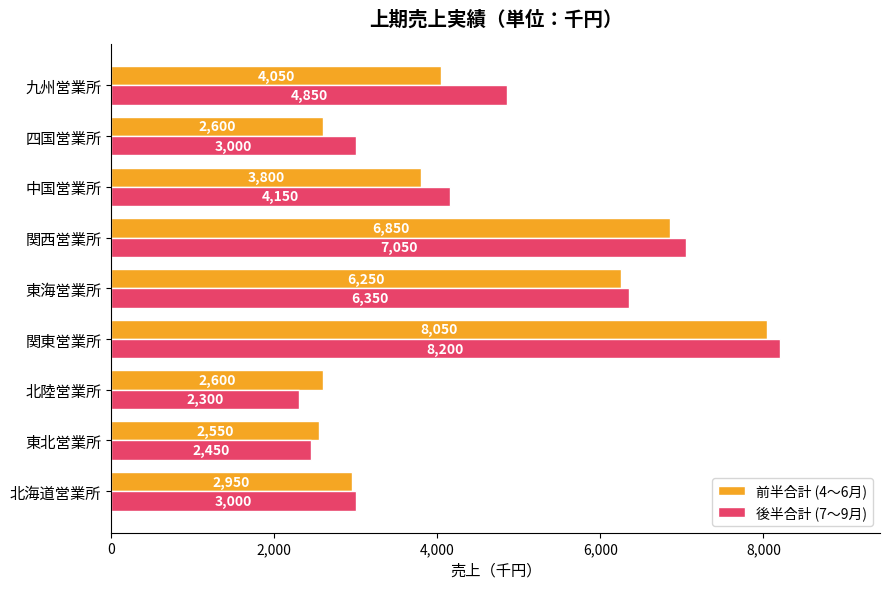

Count the number of data series in this chart.

2